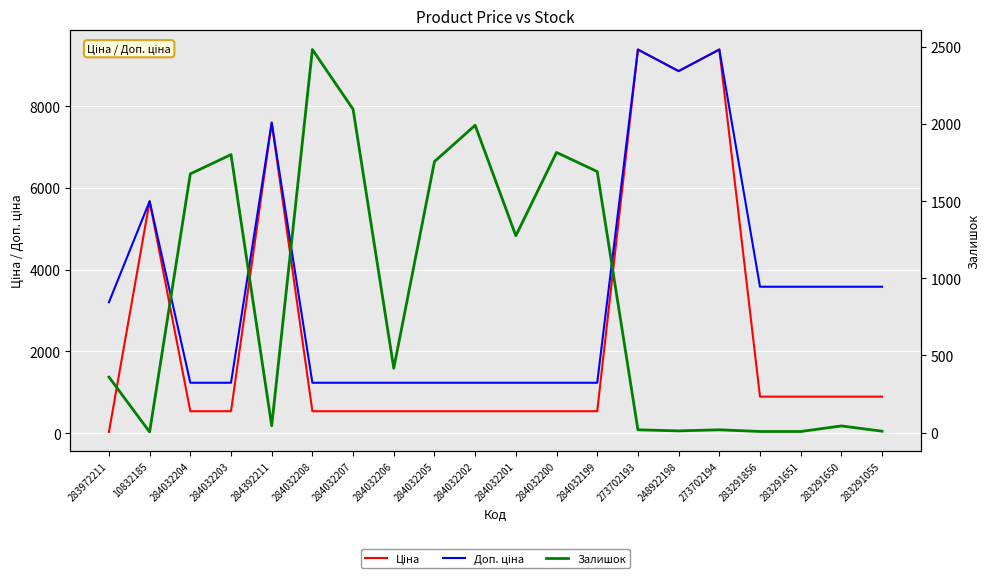

Where is the first local maximum for Доп. ціна?

10832185